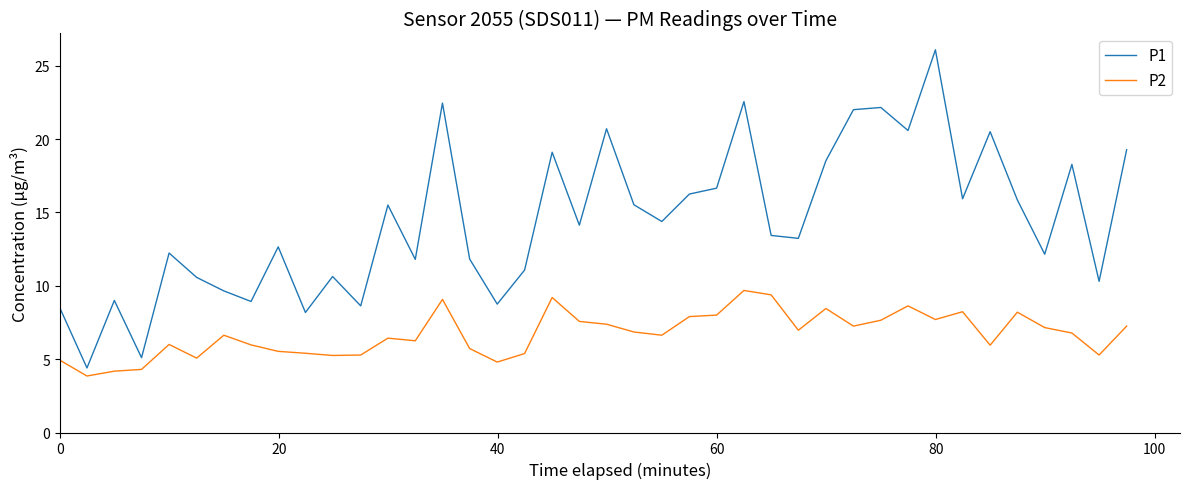

True or false: P2 and P1 cross at least once.

False